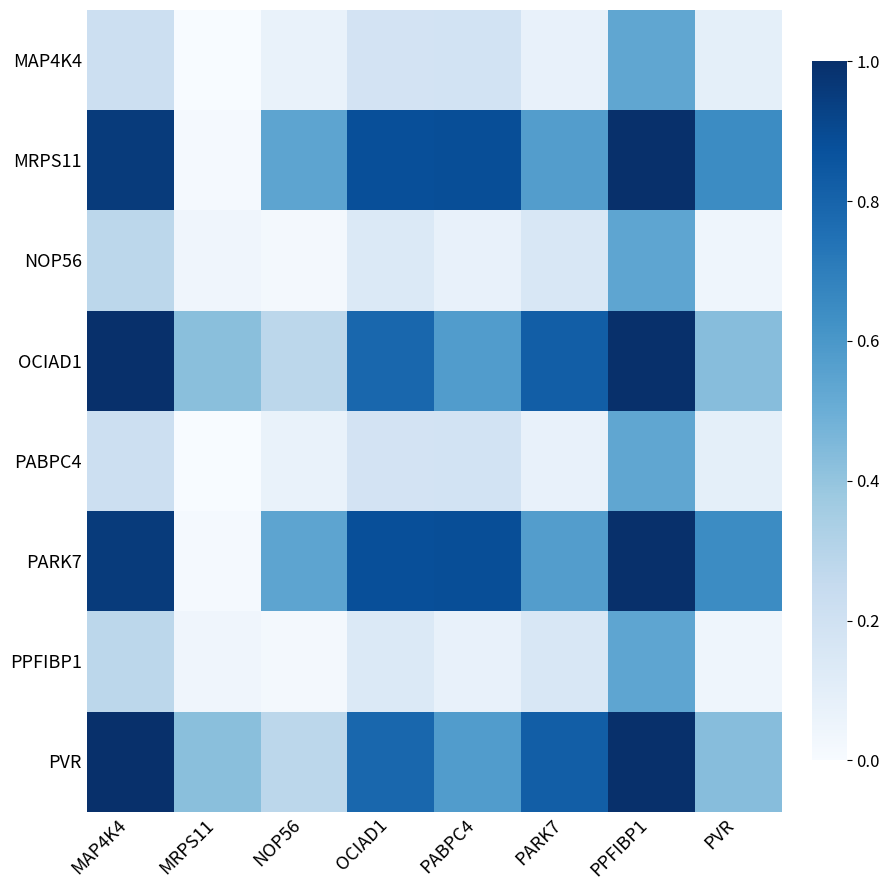

At which category is the sum across all series the highest?

PPFIBP1